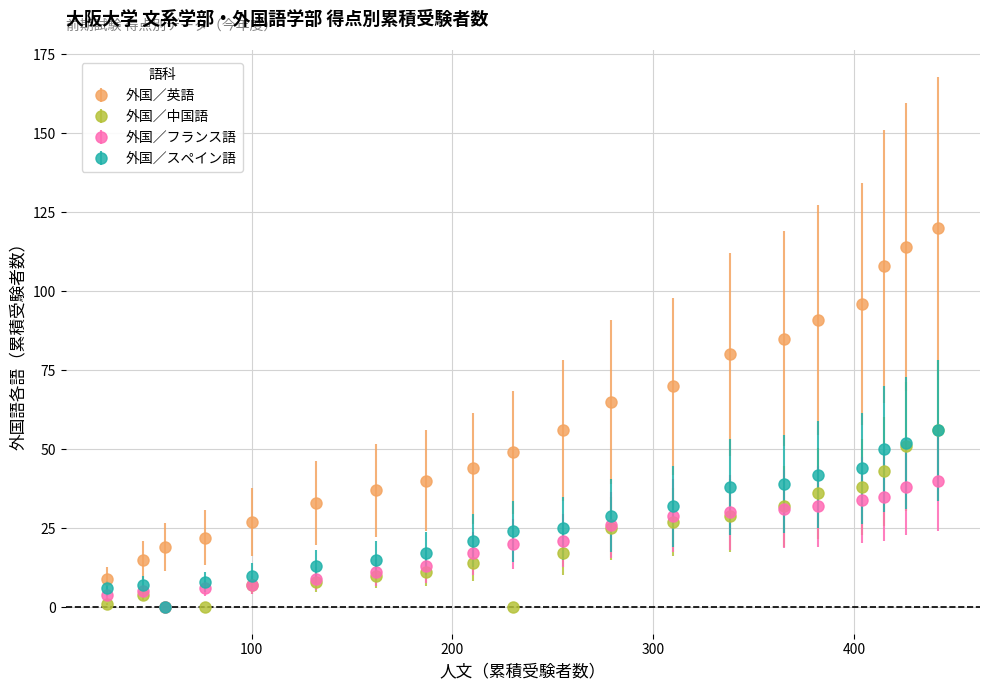

True or false: 外国／英語 and 外国／中国語 intersect in this chart.

False